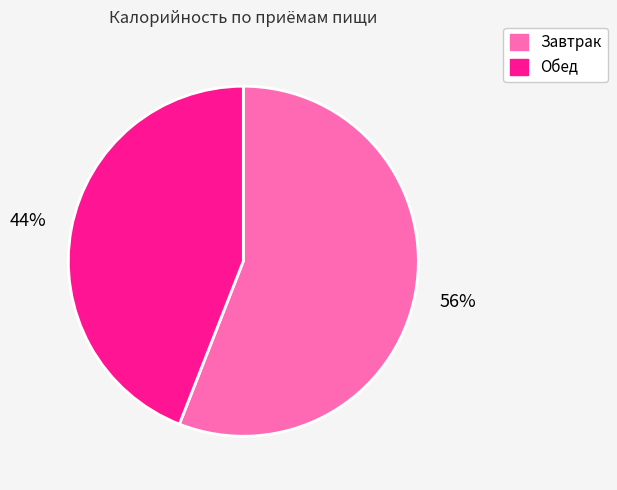

True or false: Обед accounts for 57% of the total.

False